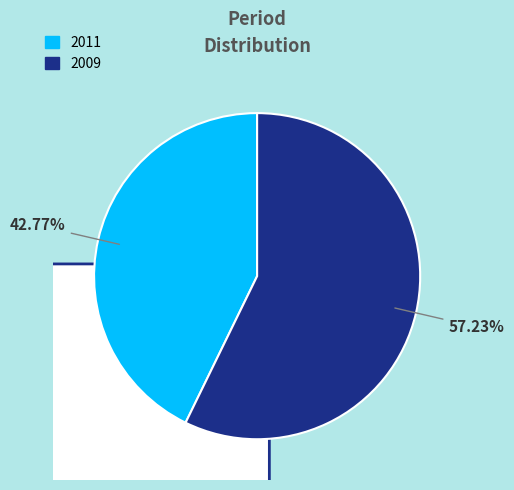

How much of the chart is everything except 2009?

42.8%